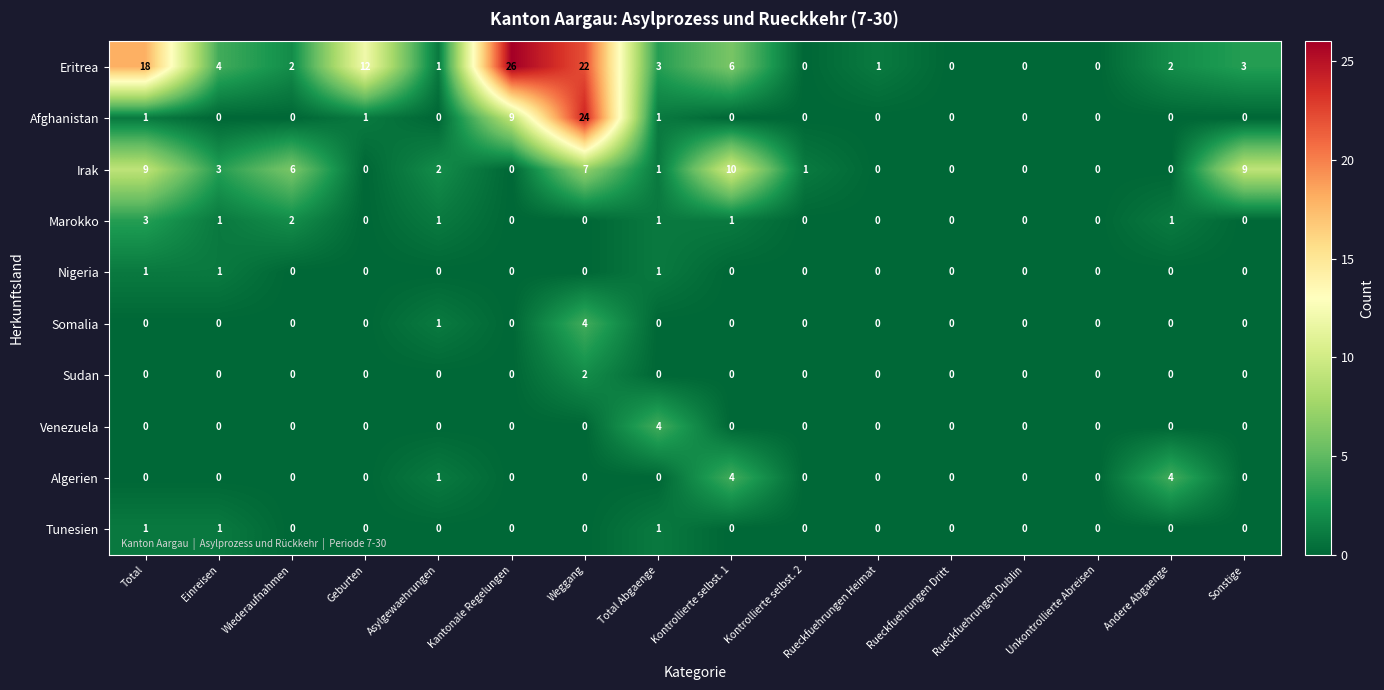

Where is Irak nearest to the value 5?

Wiederaufnahmen